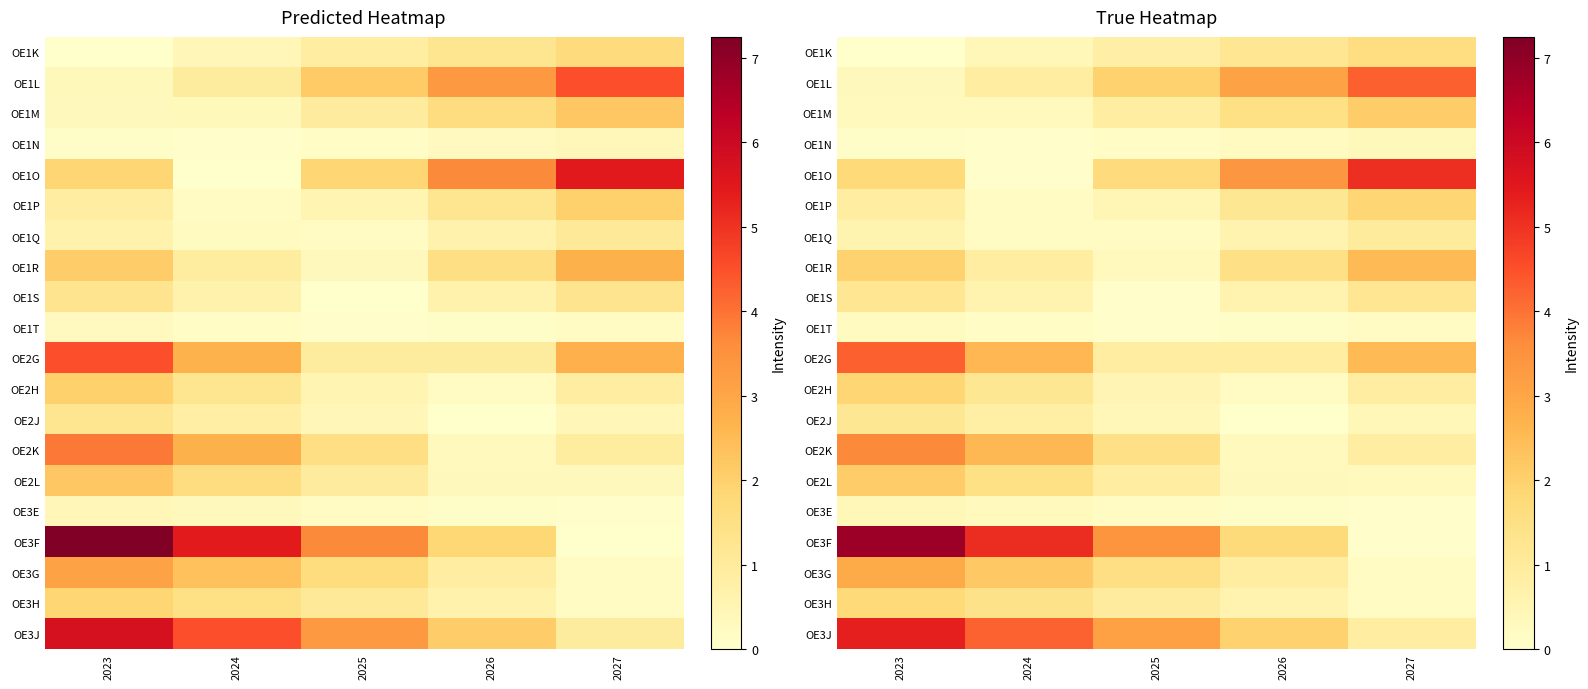

What is the spread (max minus min) of values at 2026?

3.4